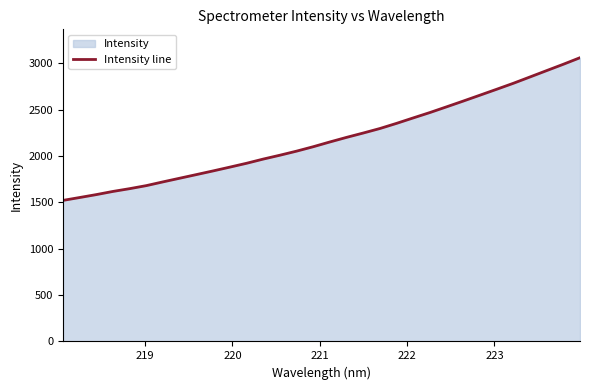

What is the smallest value displayed?

1522.1